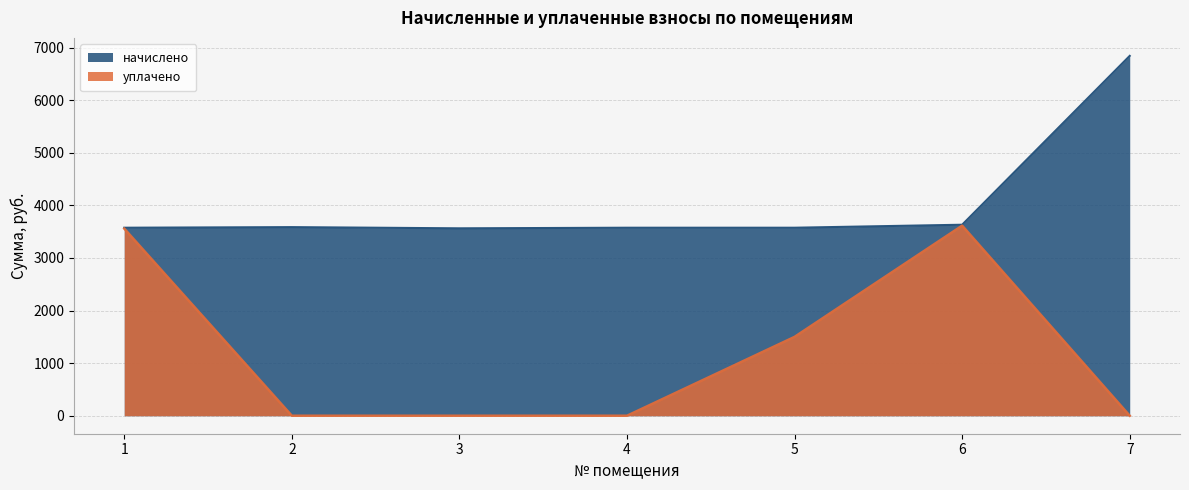

The начислено series shows 3575.9 at 1. True or false?

True